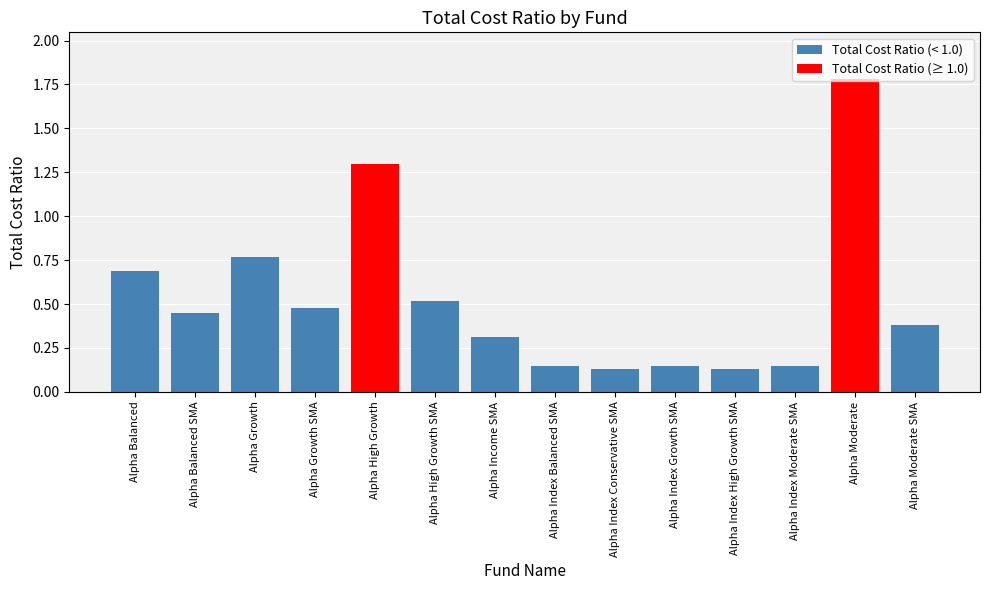

What is the greatest value displayed?

1.8